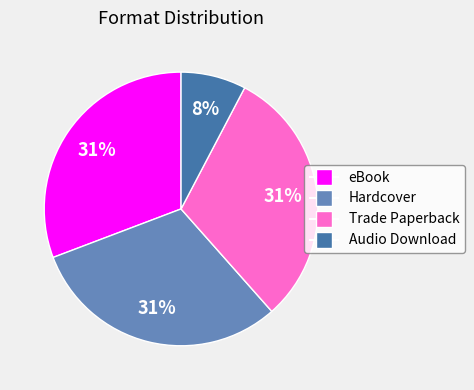

How many slices are in this pie chart?

4